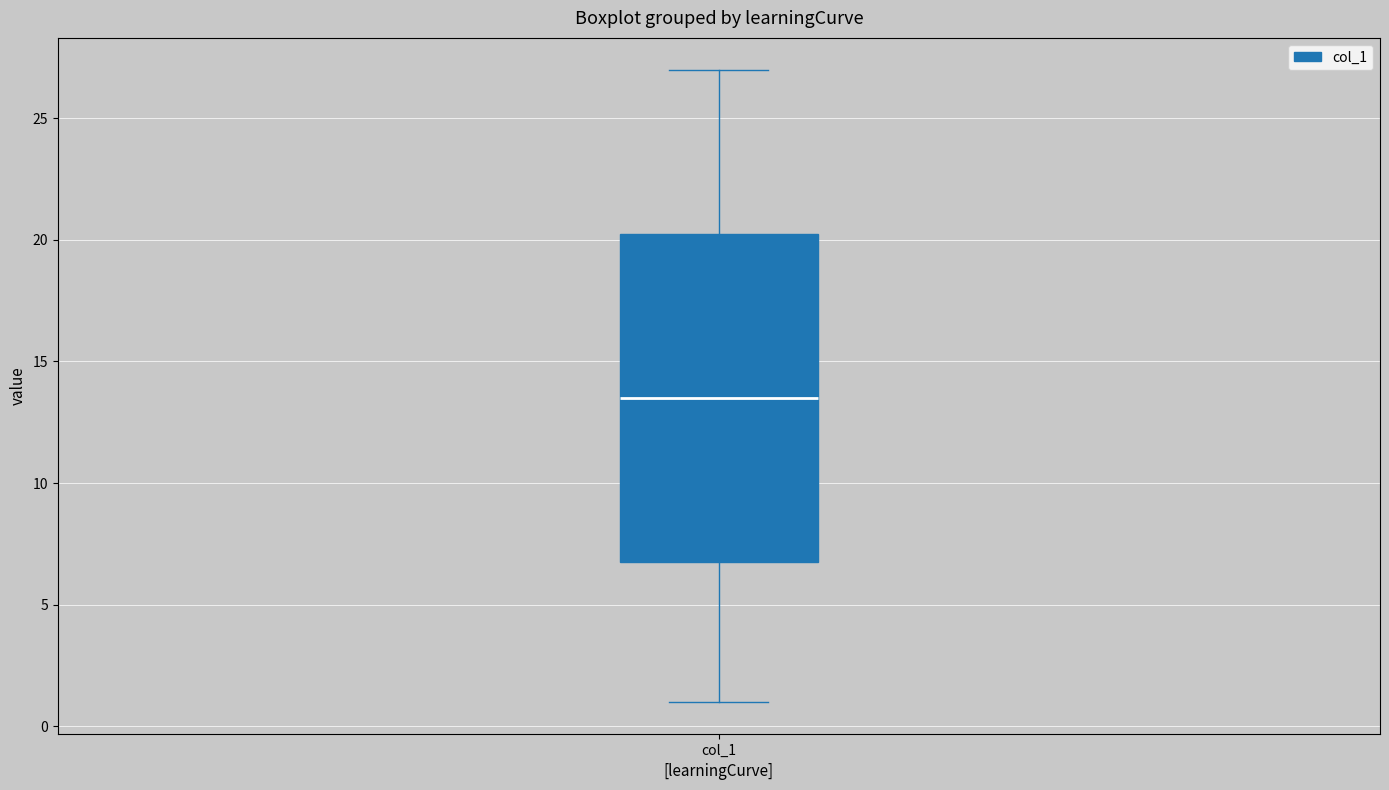

Transcribe this box plot: give where the median line is, the range the box spans, and where the two whiskers end, as read against the y-axis. The values are not printed on the chart, so give them approximately, as read against the axis.

median 13.5, box 7.0 to 20.5, whiskers 1.0 to 27.0